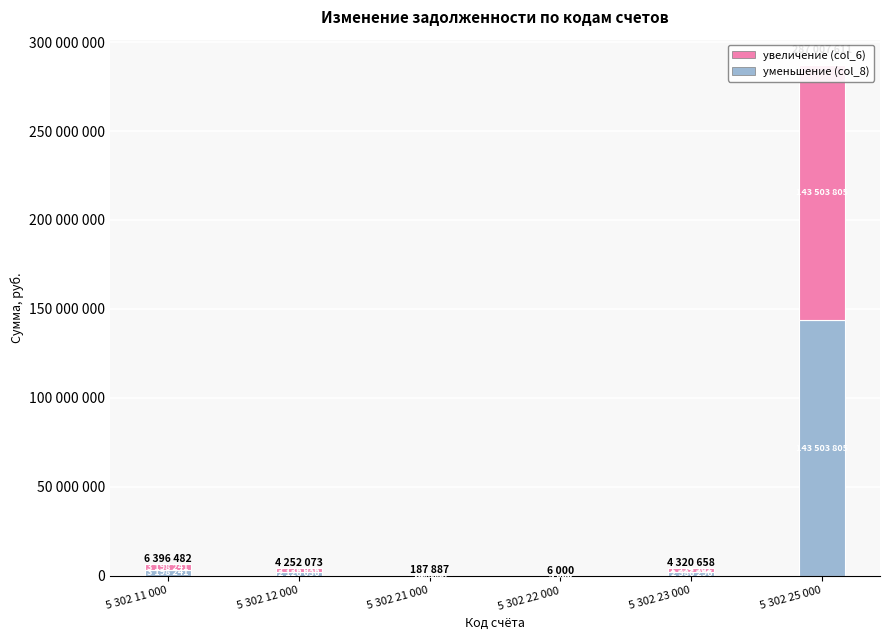

Reading left to right, what are all the values shown in this chart?

уменьшение (col_8): 3198240.9	2126036.5	107267.7	3000.0	2386296.3	143503805.4
увеличение (col_6): 3198240.9	2126036.5	80619.2	3000.0	1934362.0	143503805.4